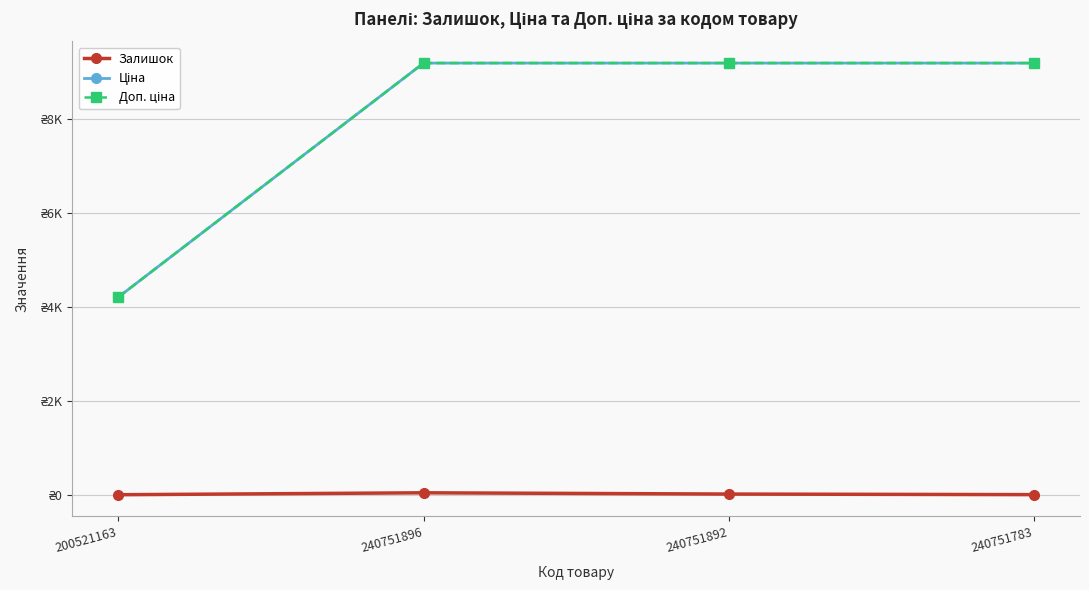

How many lines are shown in the chart?

3